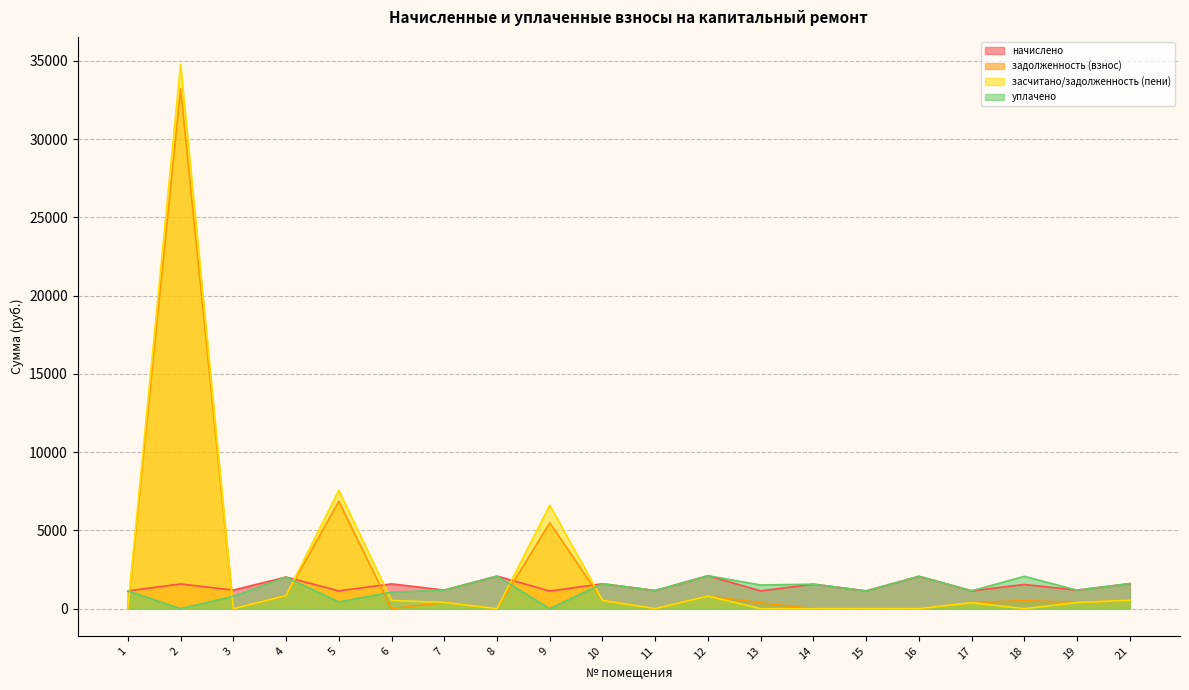

What is the total value across all series at 9?

13226.3